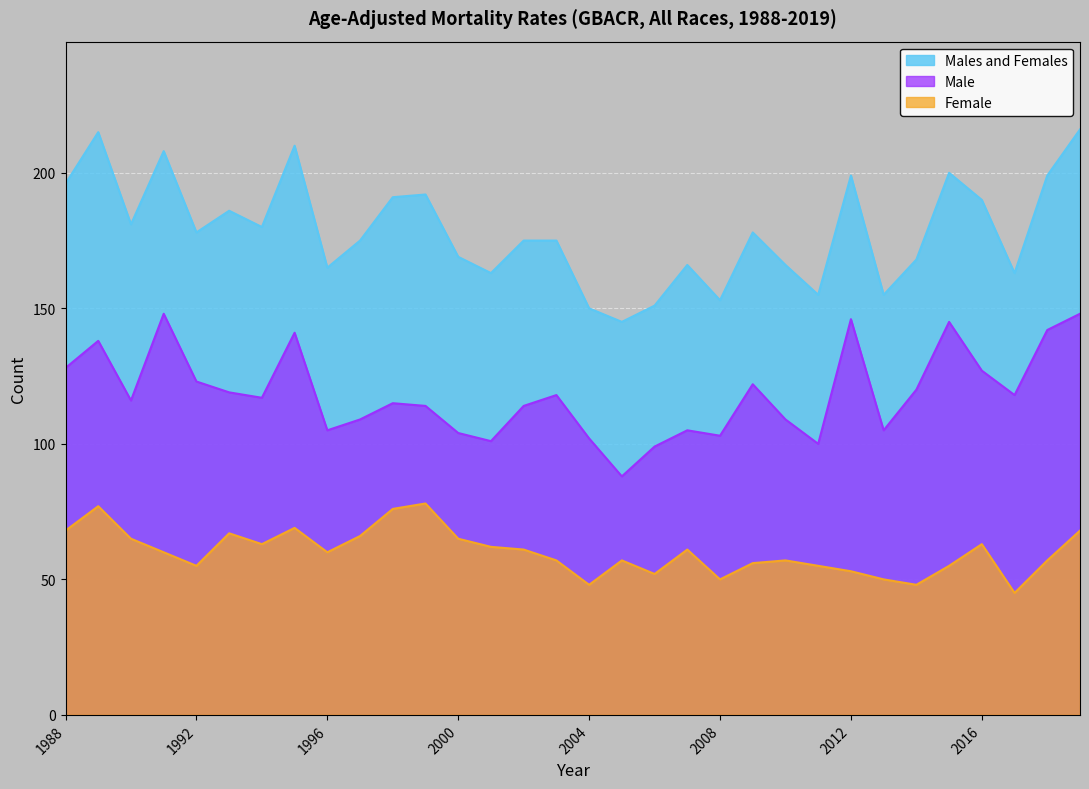

Where is Female nearest to the value 61?

2002